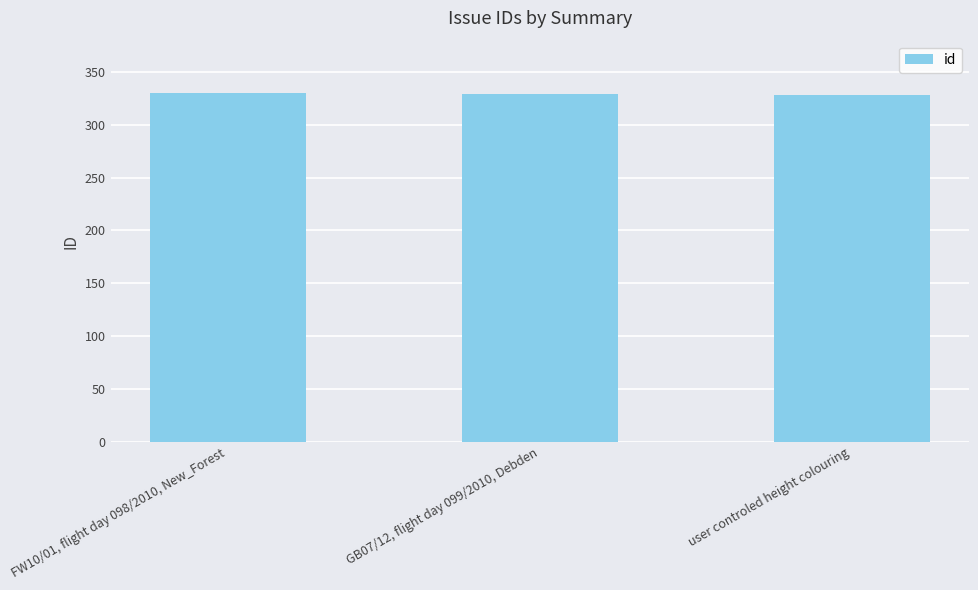

The chart shows a value of 328 at user controled height colouring. True or false?

True